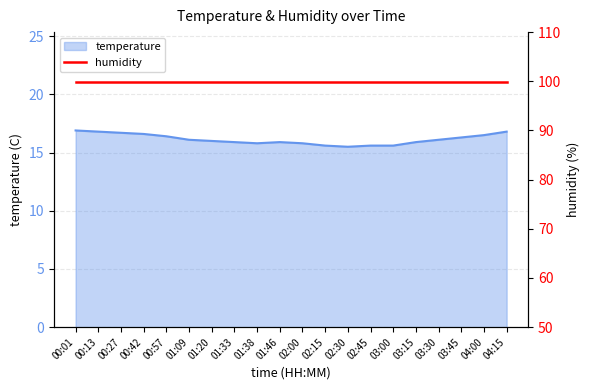

Which has a higher value, 01:38 or 03:15?

03:15